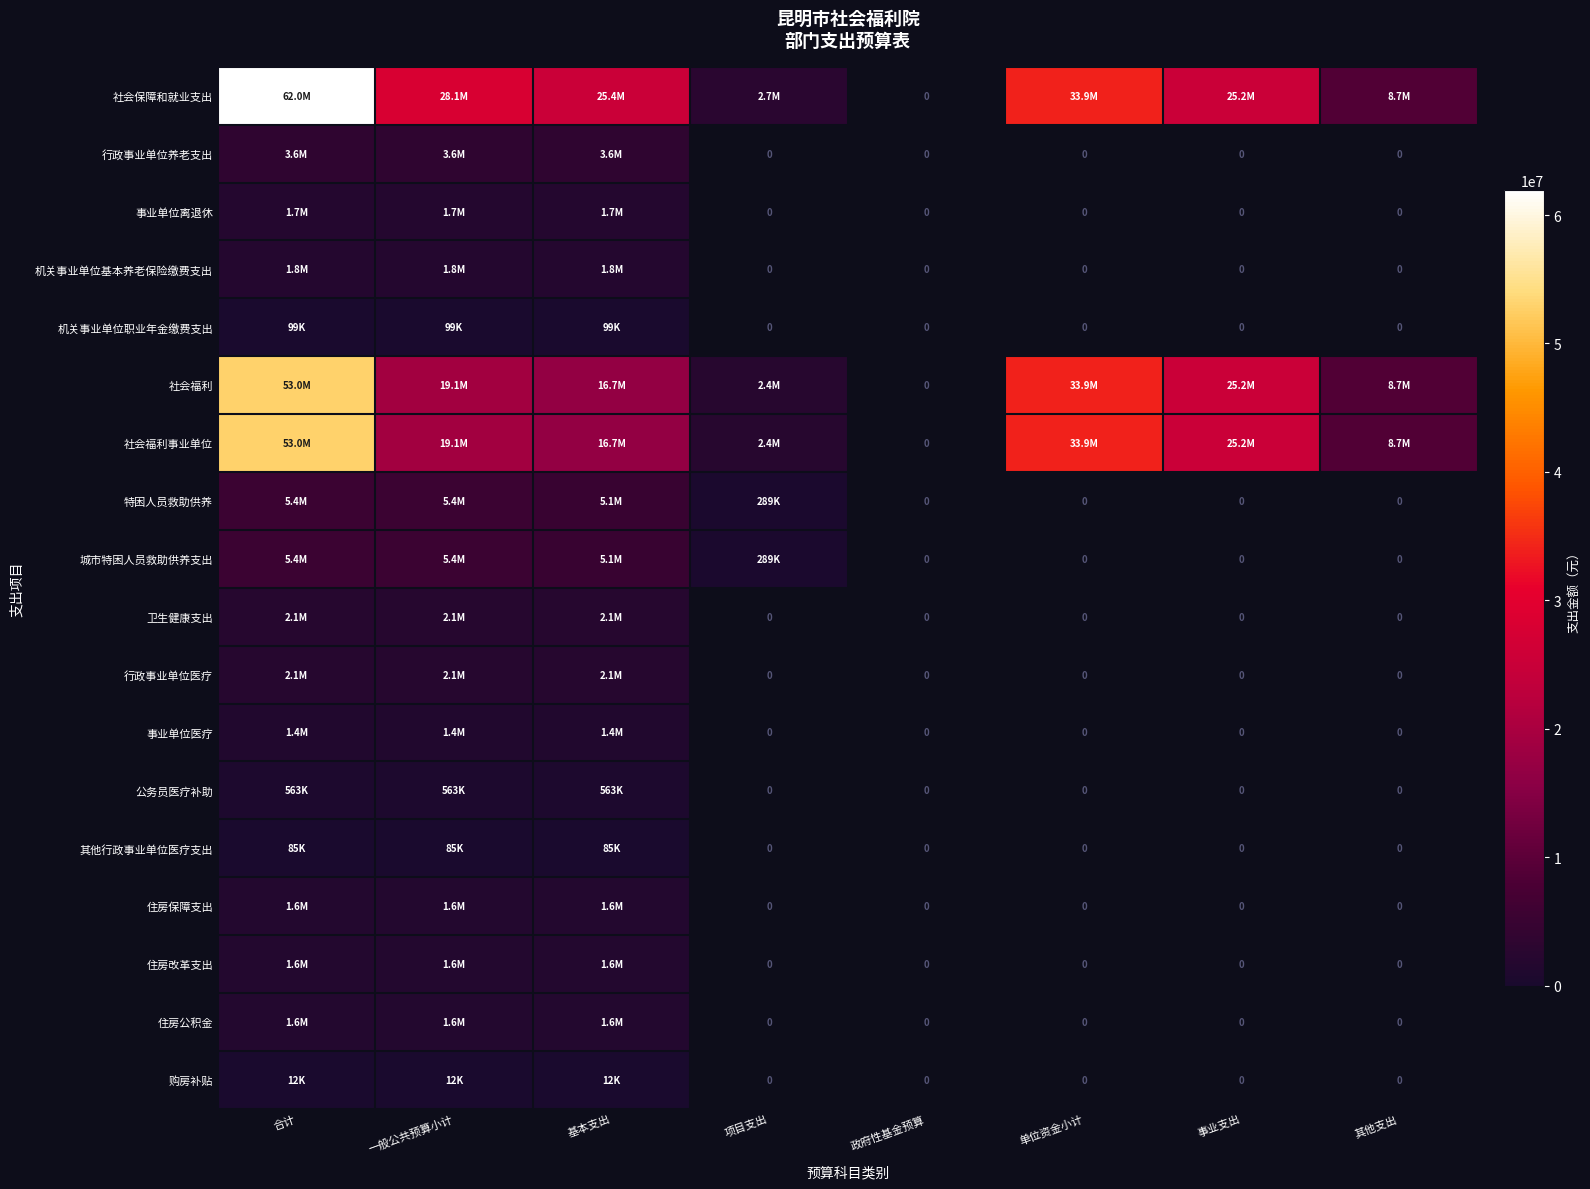

What is the greatest value displayed?

61950695.3